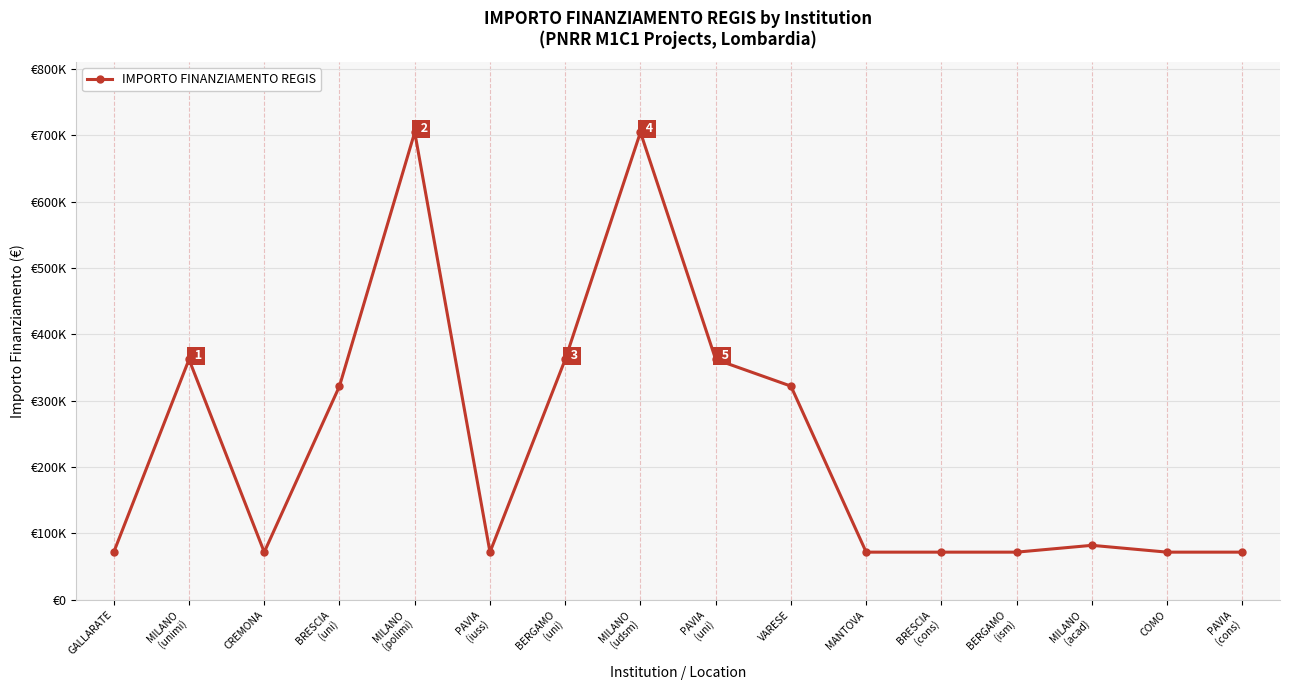

Is this an area chart (filled region under the line)?

No